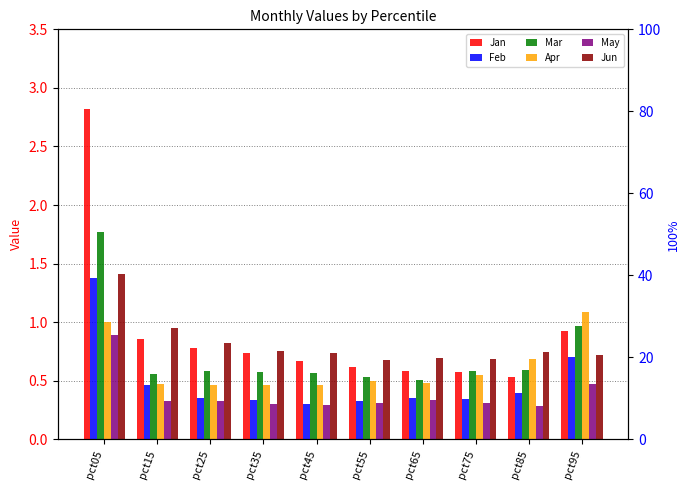

Rank the series at pct05 from lowest to highest value.

May, Apr, Feb, Jun, Mar, Jan